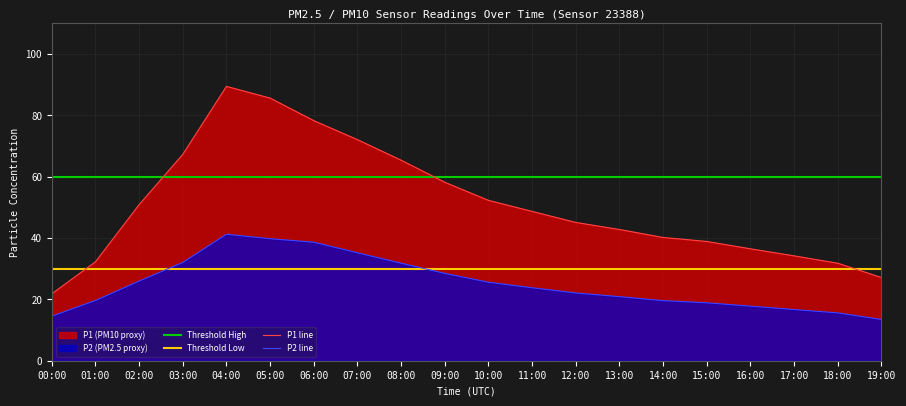

What is the value of the P2 point at the 12th from the left?

23.8